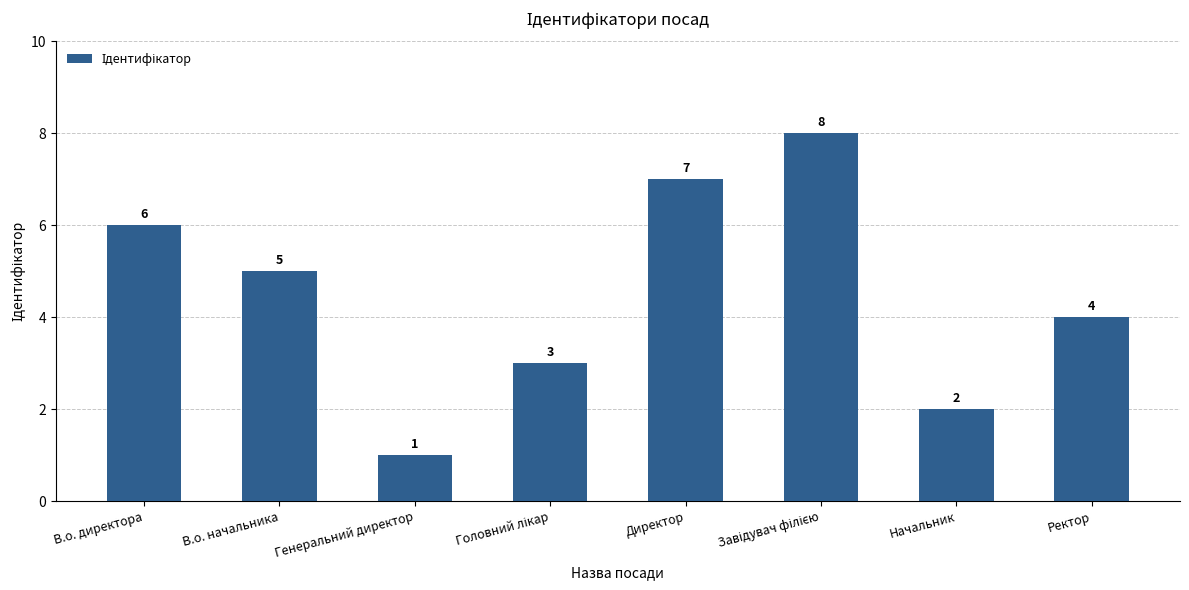

What is the minimum value shown in the chart?

1